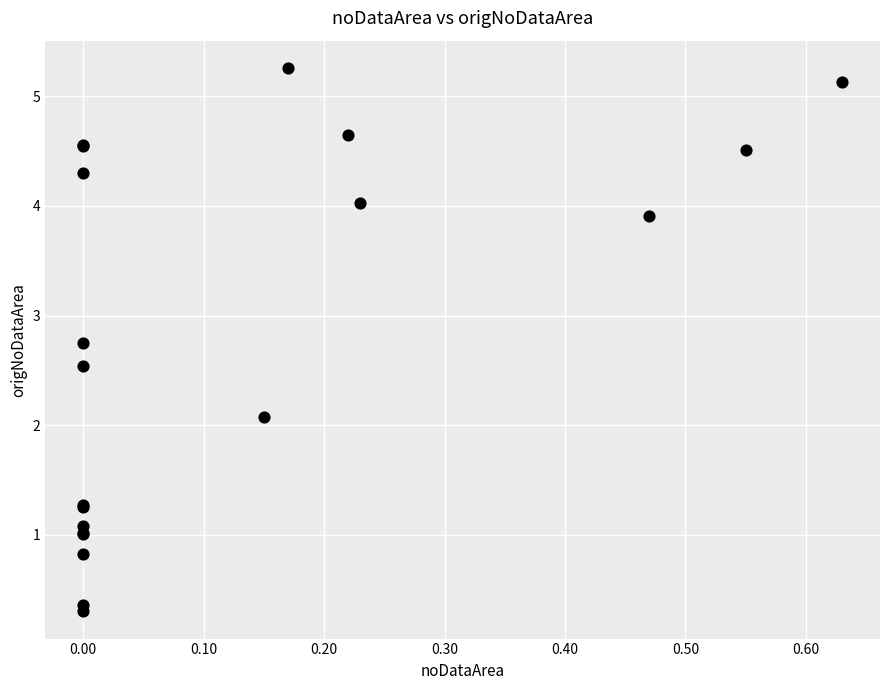

What Y value in the scatter plot is closest to 2?

2.1